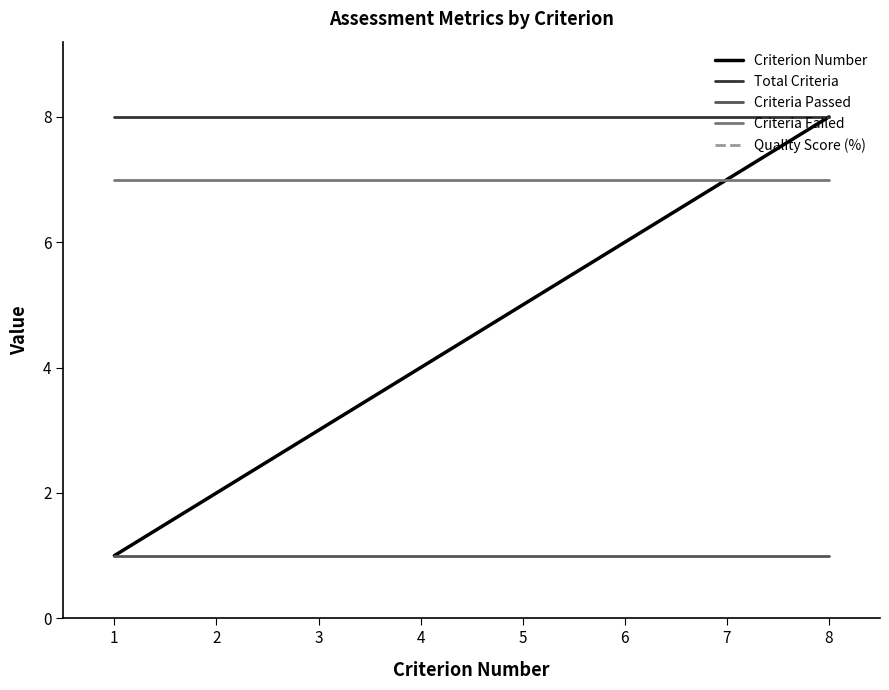

Rank the series by their maximum value, from highest to lowest.

Quality Score (%), Criterion Number, Total Criteria, Criteria Failed, Criteria Passed